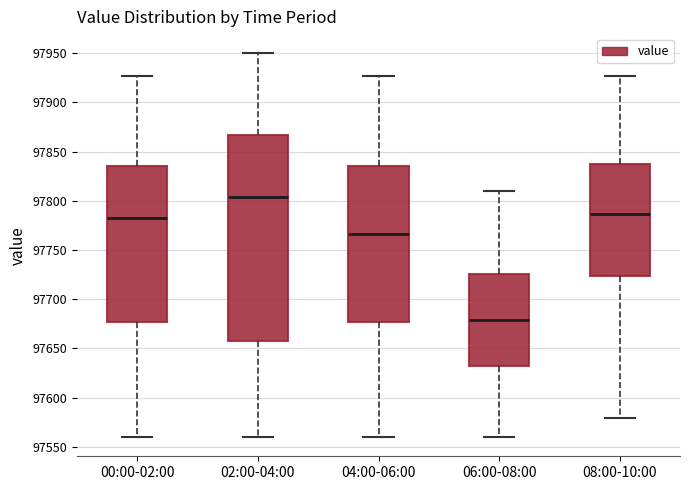

Reading left to right, transcribe this box plot: for each box, give where its median line is, the range the box spans, and where its two whiskers end, as read against the y-axis. The values are not printed on the chart, so give them approximately, as read against the axis.

00:00-02:00: median 97785, box 97675 to 97835, whiskers 97560 to 97925
02:00-04:00: median 97805, box 97660 to 97865, whiskers 97560 to 97950
04:00-06:00: median 97765, box 97675 to 97835, whiskers 97560 to 97925
06:00-08:00: median 97680, box 97630 to 97725, whiskers 97560 to 97810
08:00-10:00: median 97785, box 97725 to 97840, whiskers 97580 to 97925